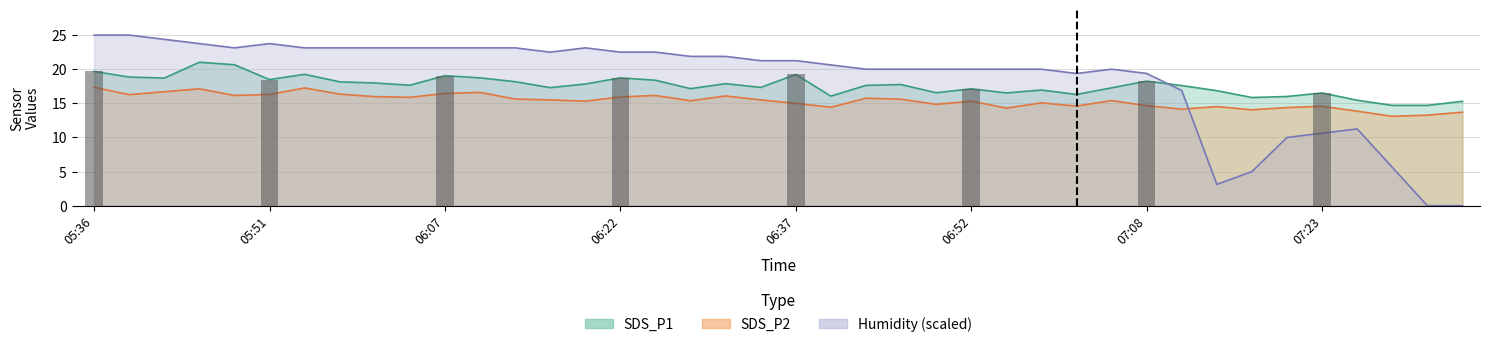

True or false: Humidity has a value of 10.1 at 05:51.

False